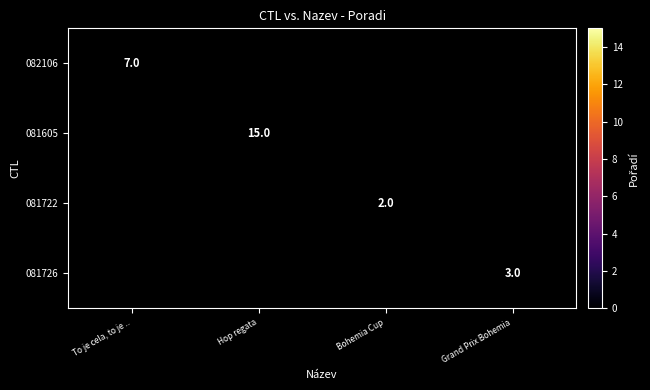

True or false: 082106 has a value of 7 at To je cela, to je ...

True